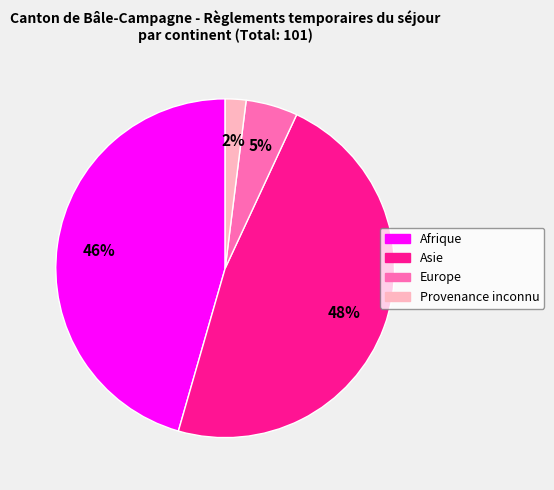

Do Asie and Afrique together represent more than half of the pie?

Yes